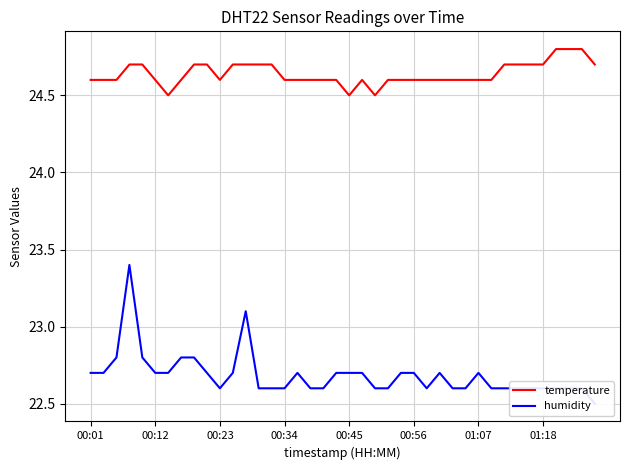

In humidity, how many points are higher than both neighbors (excluding endpoints)?

5